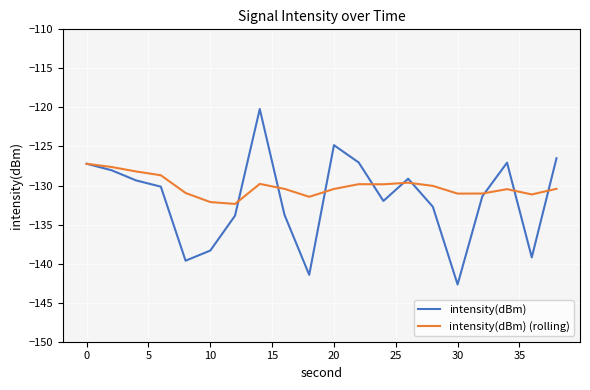

What is the maximum value for intensity(dBm) (rolling)?

-127.2